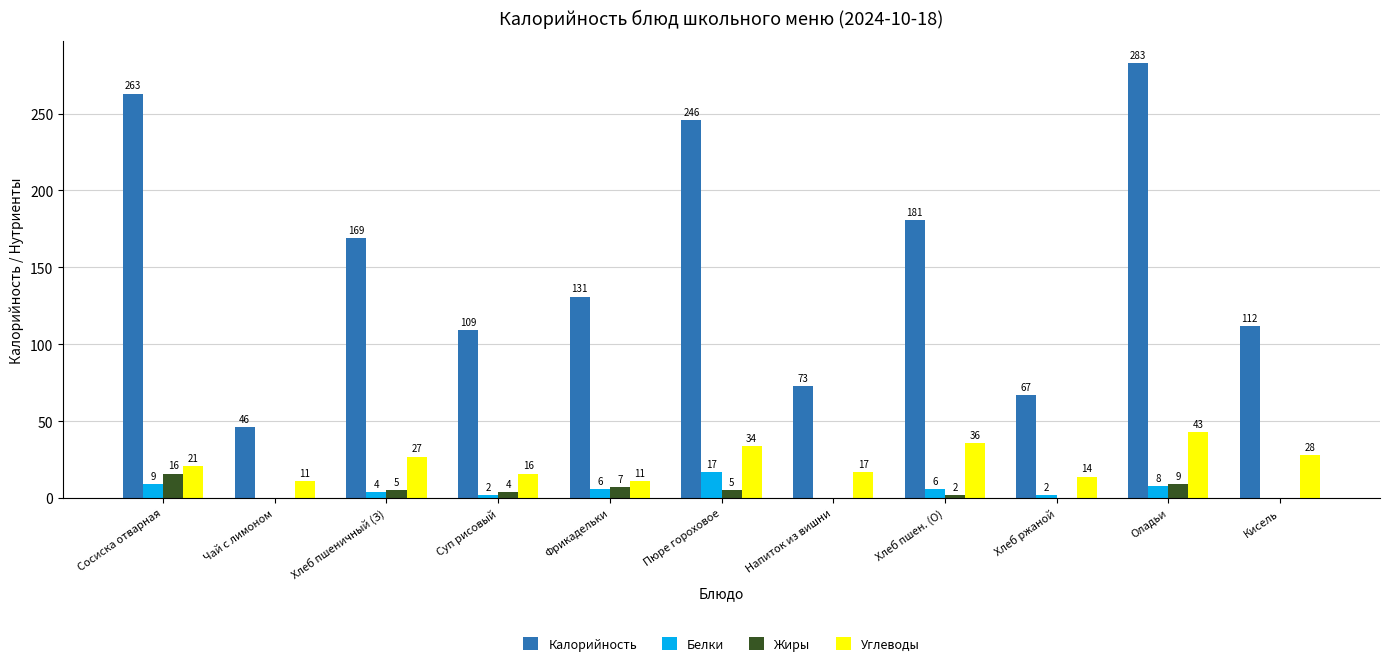

Is it true that Углеводы equals 7 at Хлеб пшеничный (З)?

False